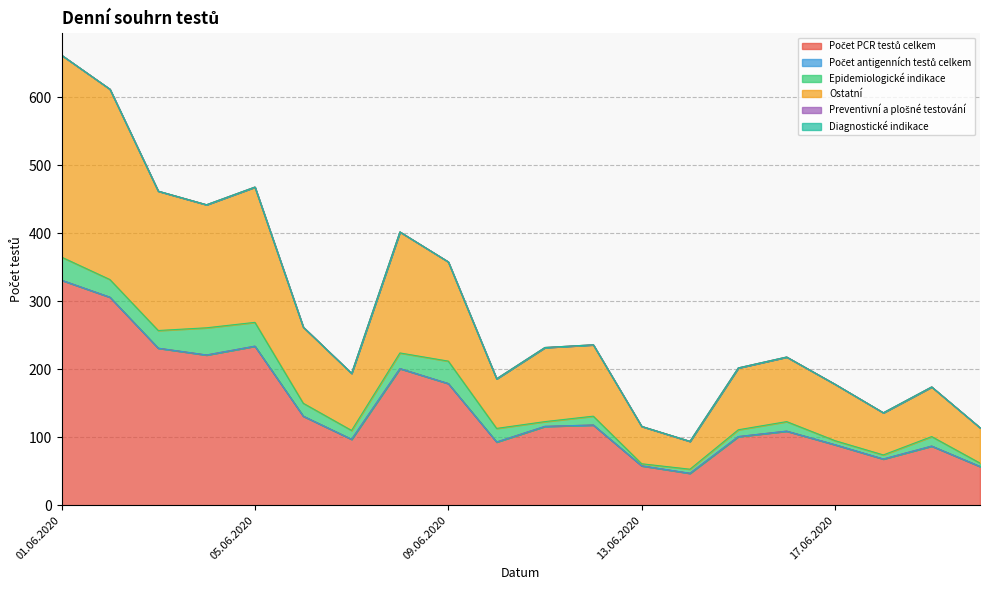

List the labels in order of Počet antigenních testů celkem value, smallest first.

01.06.2020, 02.06.2020, 03.06.2020, 04.06.2020, 05.06.2020, 06.06.2020, 07.06.2020, 08.06.2020, 09.06.2020, 10.06.2020, 11.06.2020, 12.06.2020, 13.06.2020, 14.06.2020, 15.06.2020, 16.06.2020, 17.06.2020, 18.06.2020, 19.06.2020, 20.06.2020